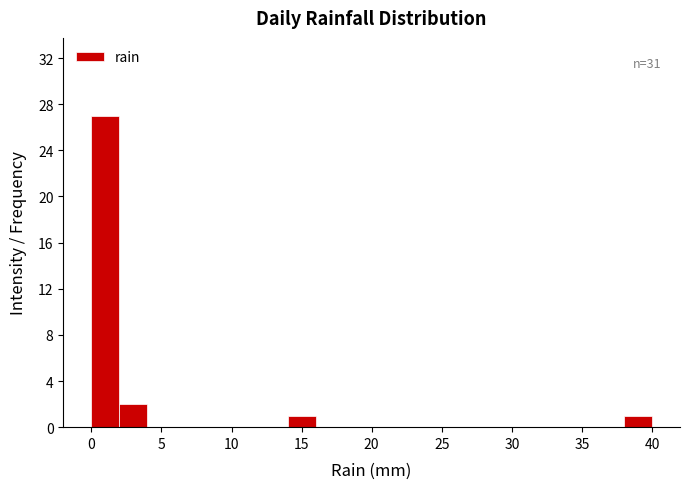

Over which range of the x-axis is the bar tallest?

0 to 2